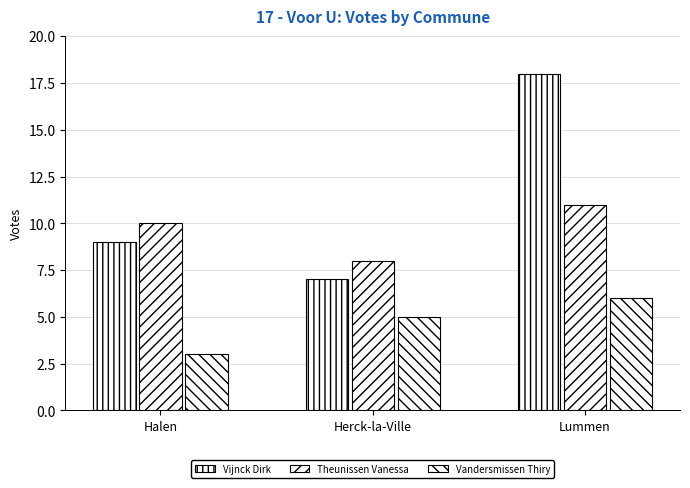

Between Halen and Herck-la-Ville, which series saw the biggest shift?

Vijnck Dirk